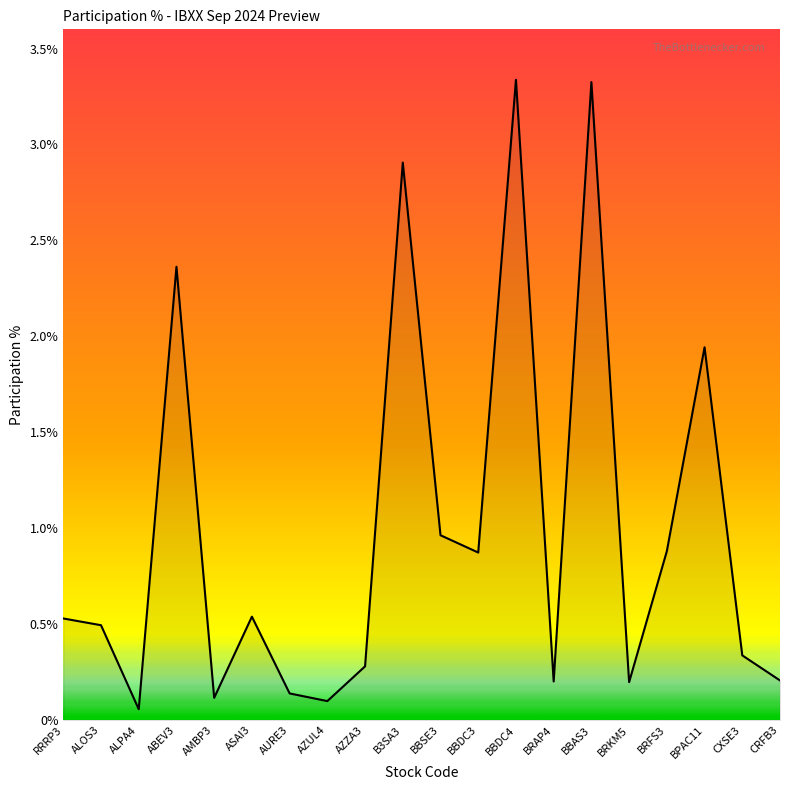

What is the change in value from AZZA3 to BRAP4?

-0.1